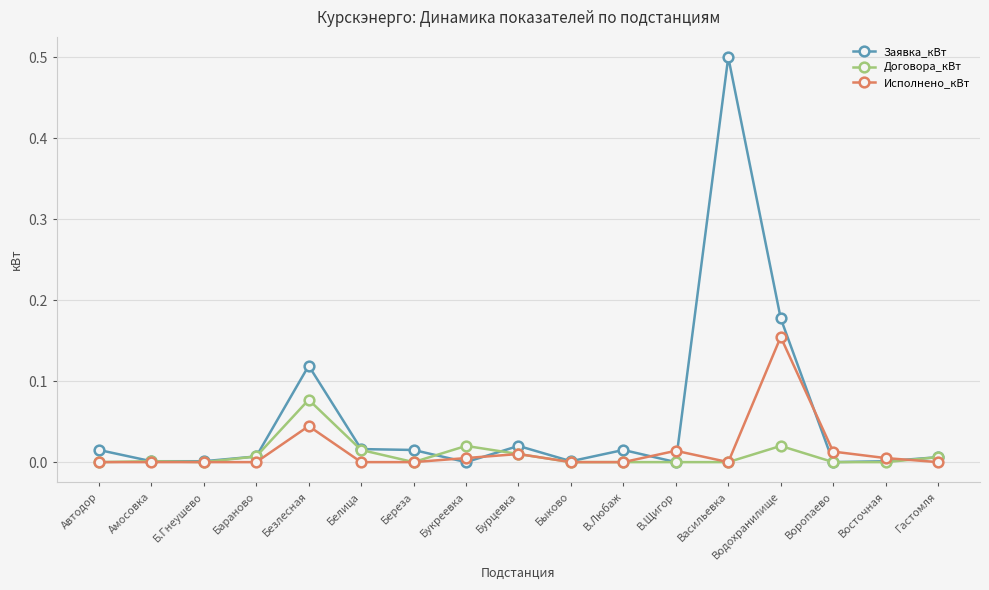

True or false: Исполнено_кВт has a value of 0.1 at Береза.

False